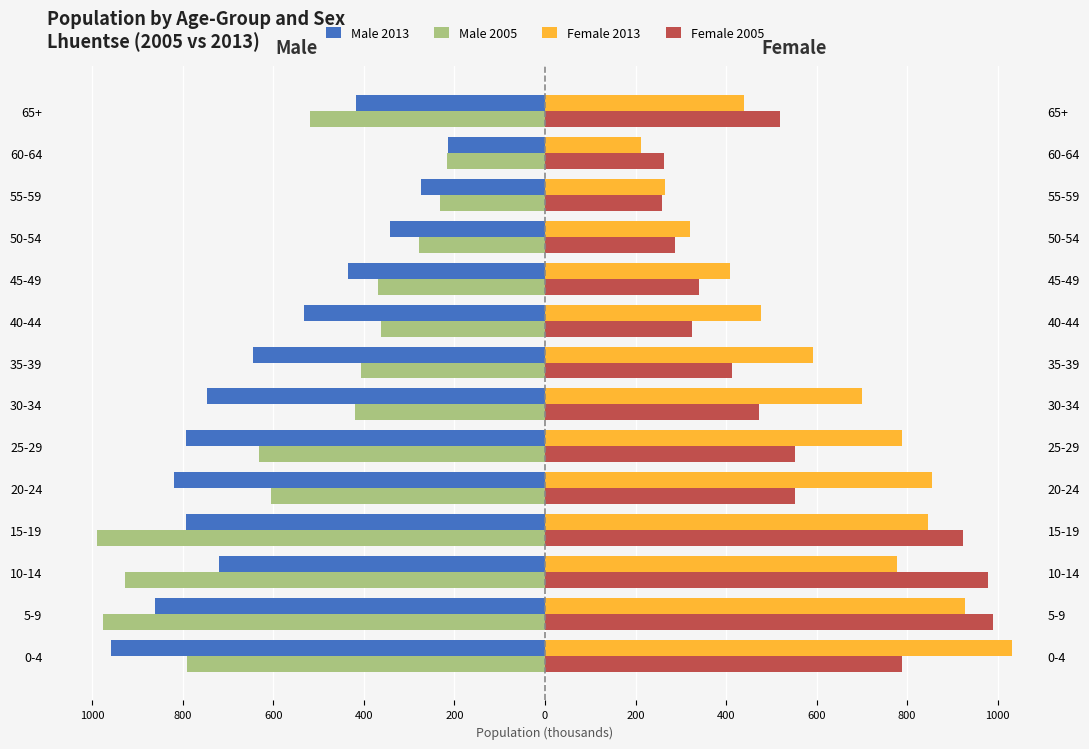

Rank the series at 55-59 from lowest to highest value.

Male 2013, Male 2005, Female 2005, Female 2013